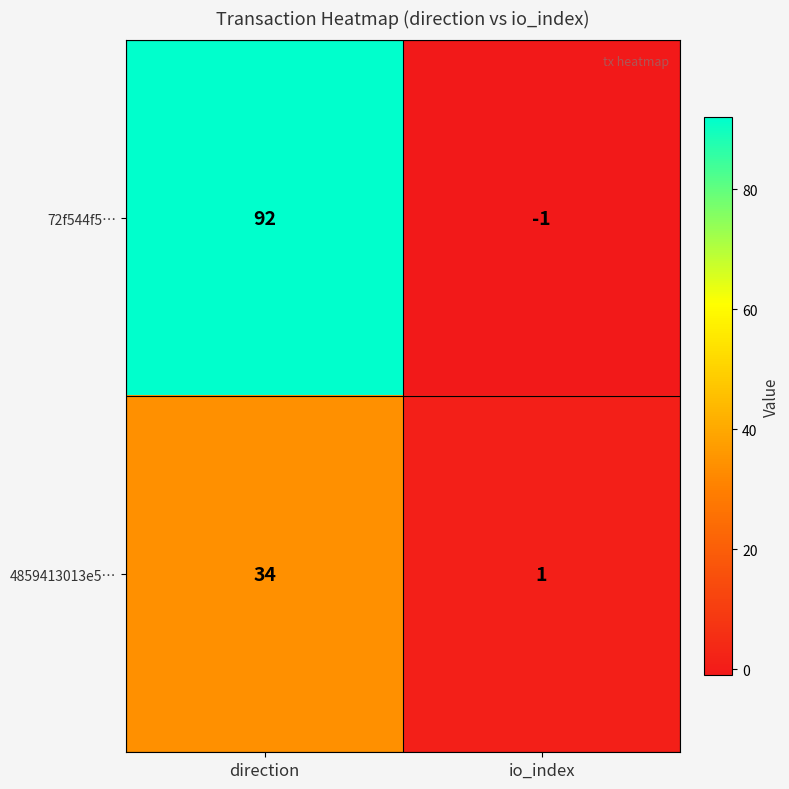

The 4859413013e5… series shows 1 at io_index. True or false?

True